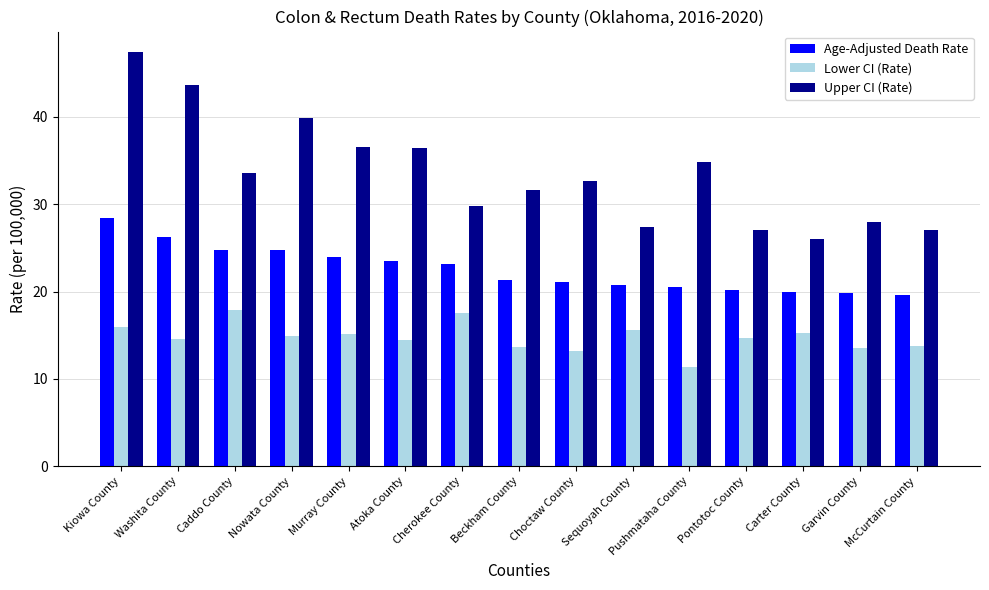

Is it true that Upper CI (Rate) equals 27.1 at Pontotoc County?

True